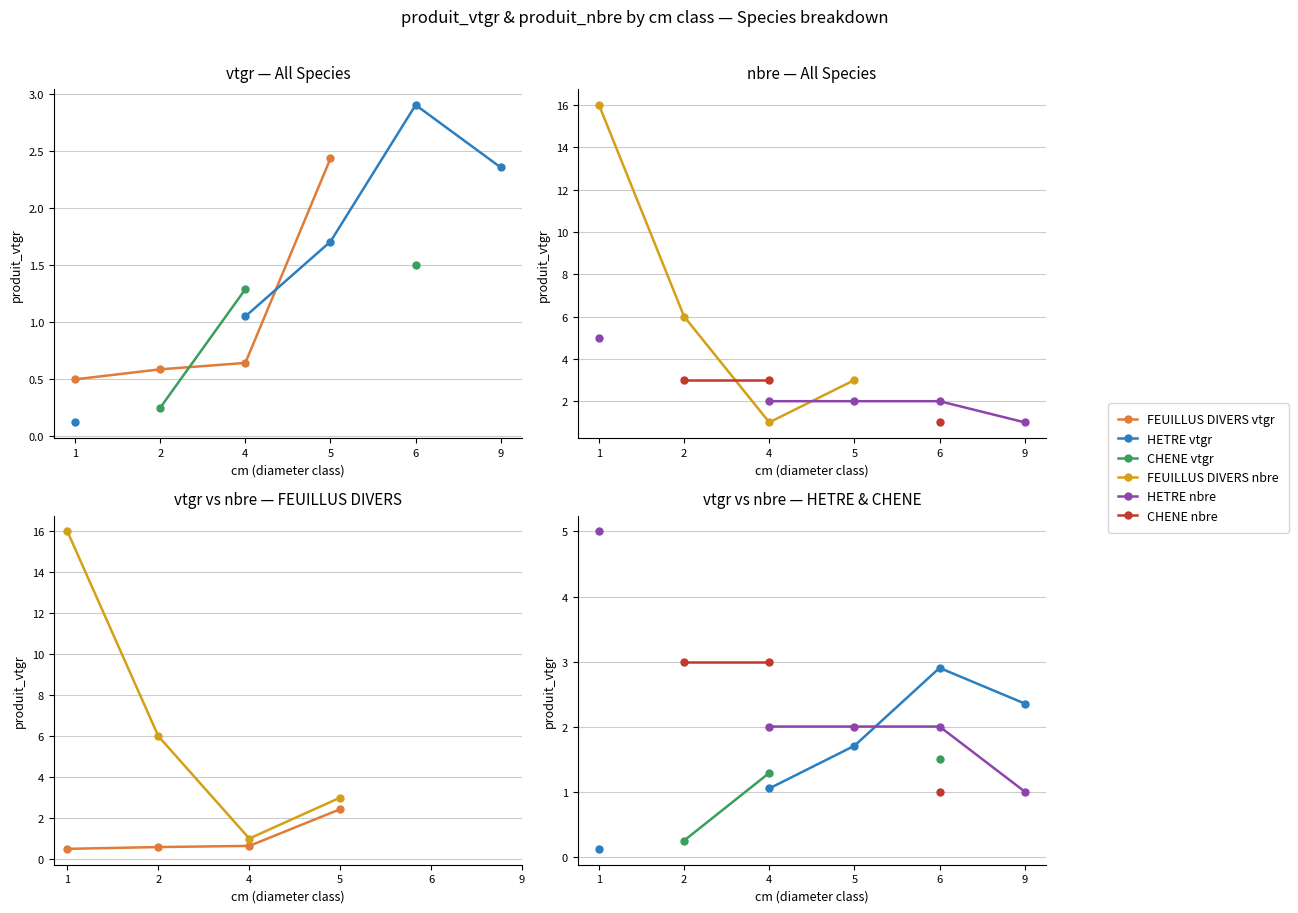

Which series ends up on top after the final intersection of HETRE nbre and FEUILLUS DIVERS vtgr?

FEUILLUS DIVERS vtgr